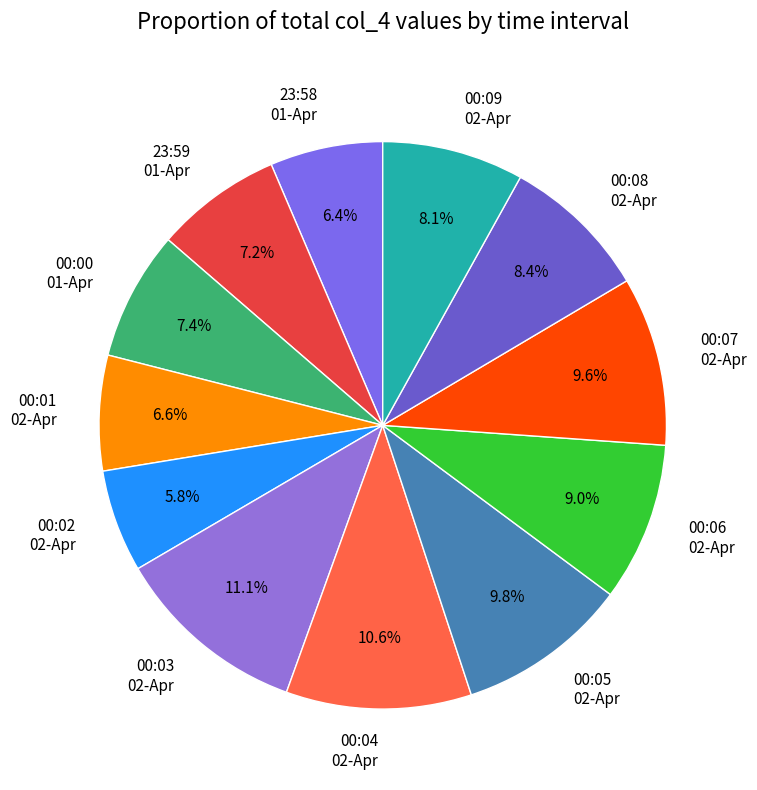

Is 23:58 01-Apr the majority of the pie?

No